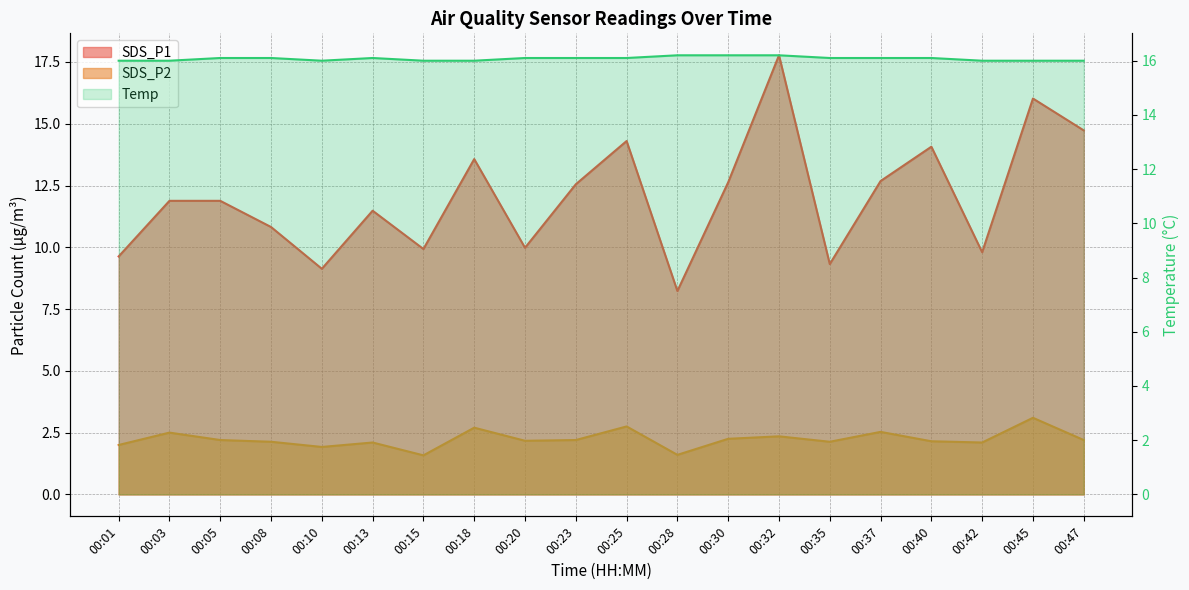

Which series has the largest total across all categories?

Temp